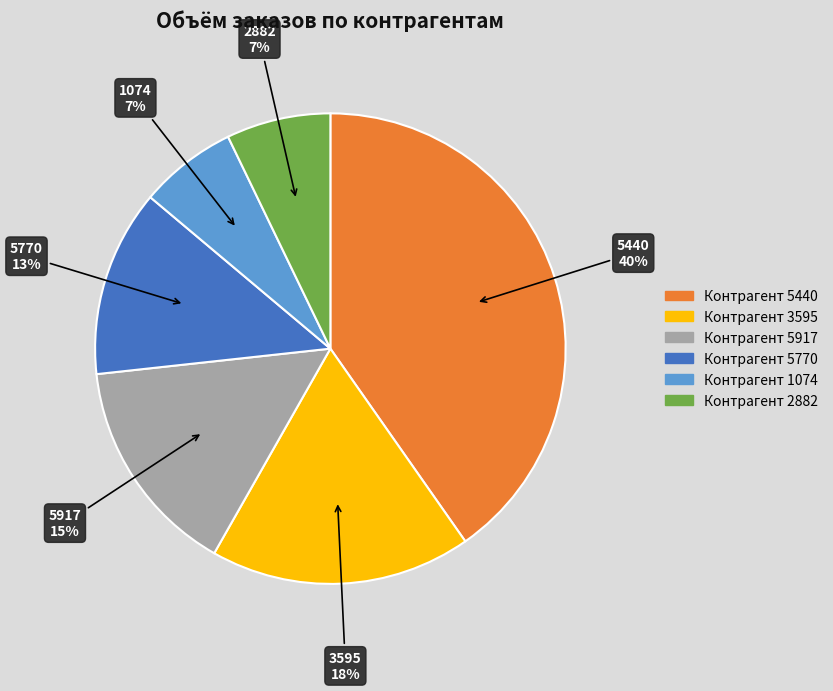

To the nearest percent, what is the average slice percentage?

17%